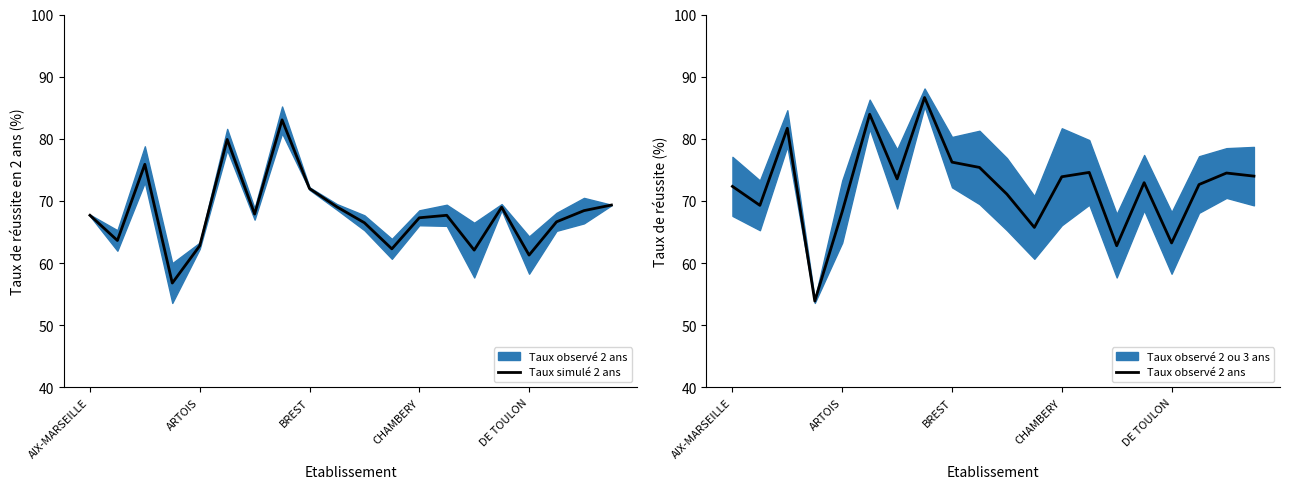

Where does the Taux simulé 2 ans series first go above 67?

AIX-MARSEILLE